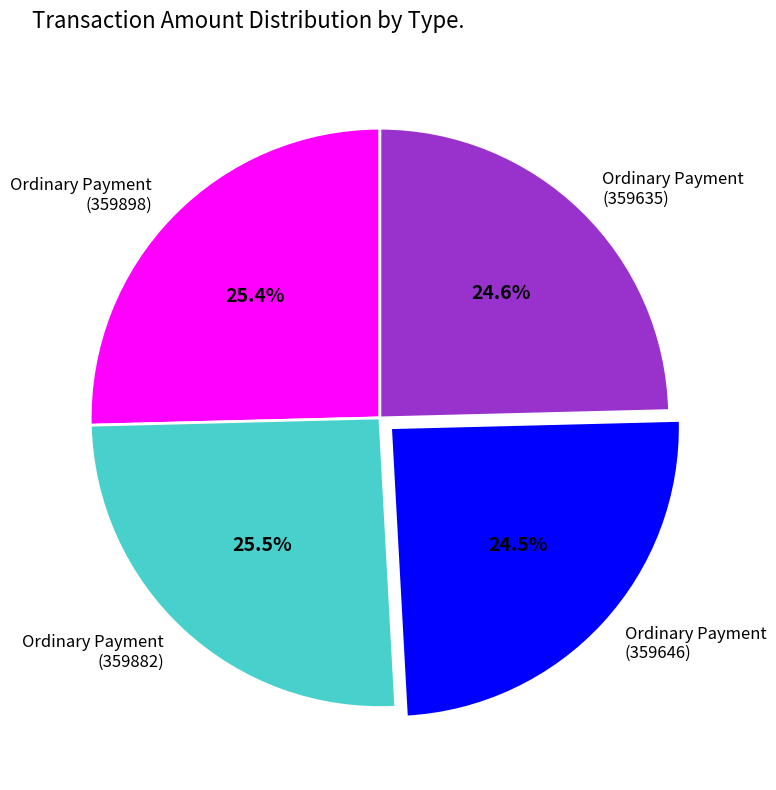

Count the number of slices in the pie.

4